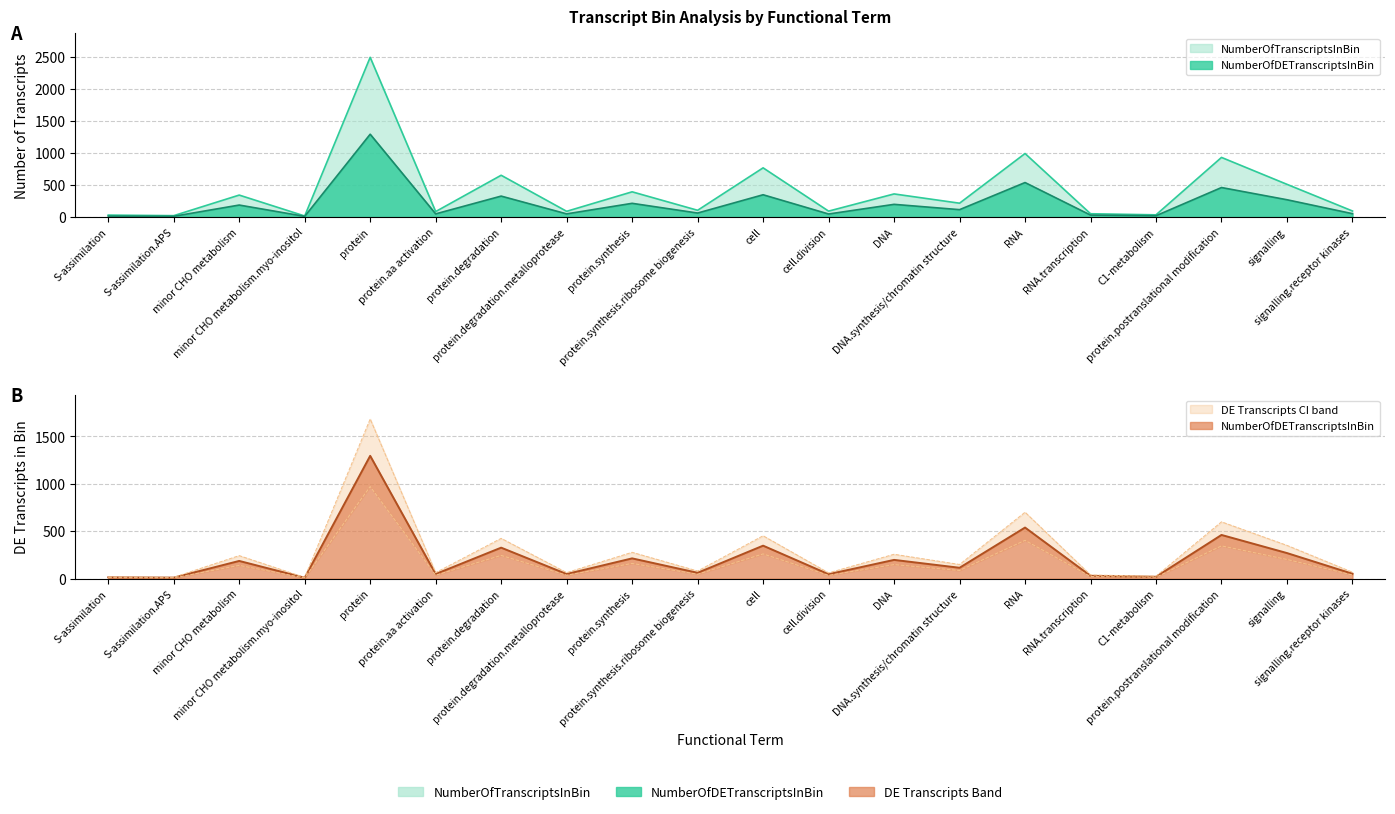

True or false: NumberOfTranscriptsInBin and NumberOfDETranscriptsInBin intersect in this chart.

False